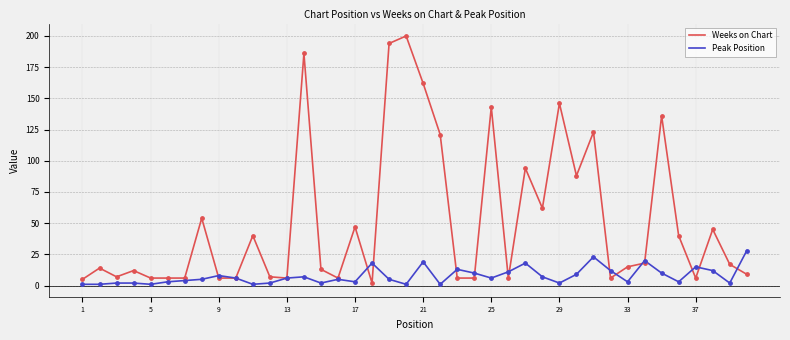

Which series has the widest spread of values?

Weeks on Chart